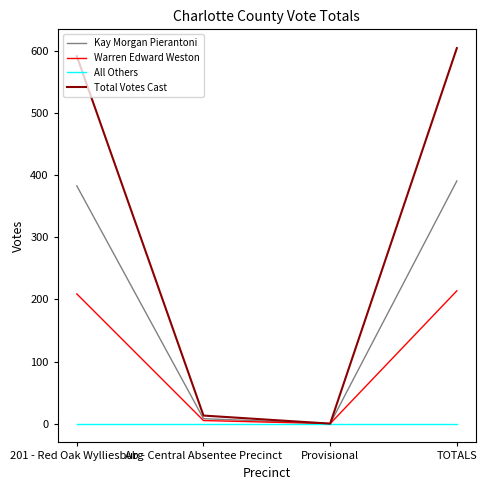

Is the value of Warren Edward Weston at TOTALS greater than the value of All Others at Provisional?

Yes